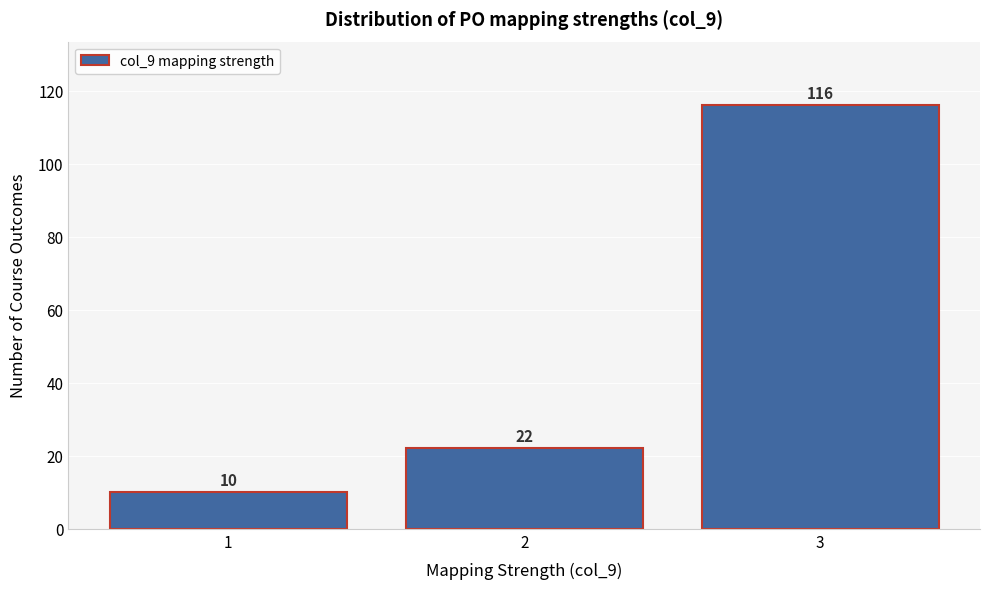

What is the height of the bar covering 0.5 to 1.5 on the x-axis?

10